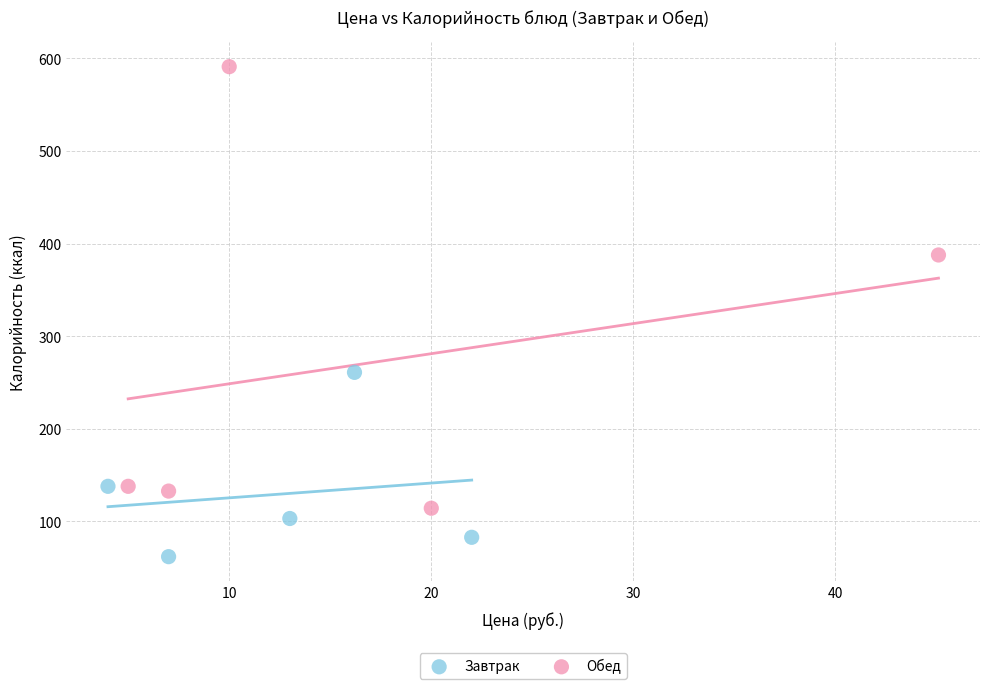

Which series contains the lowest Y value?

Завтрак